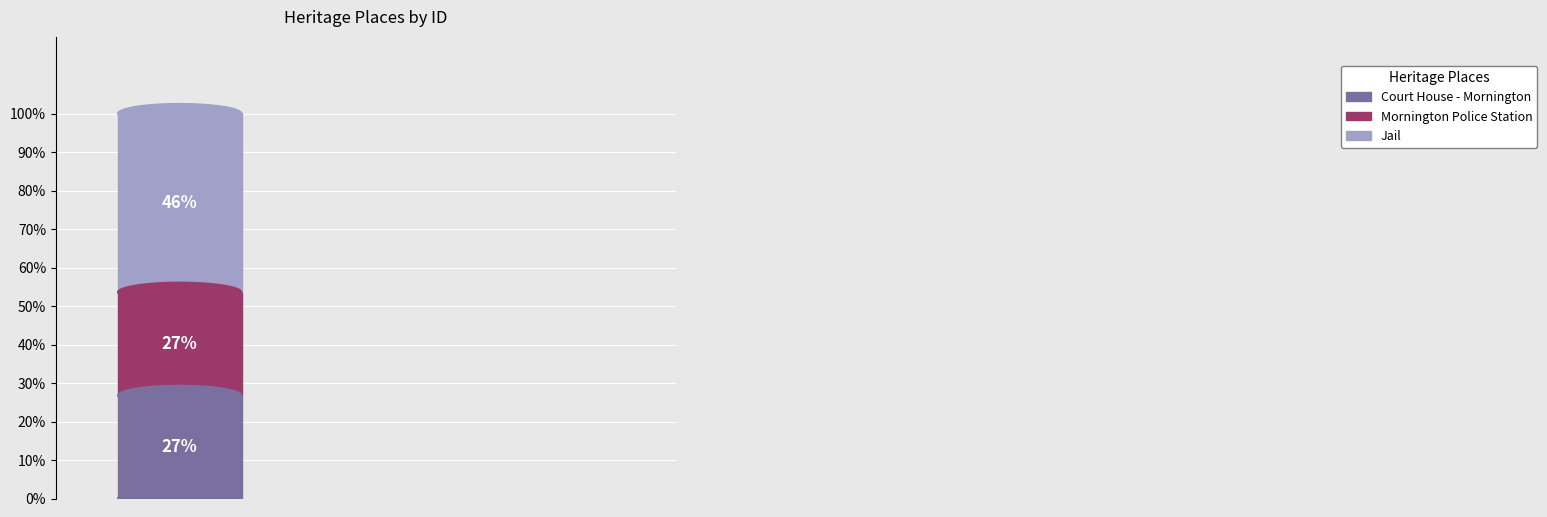

To the nearest percent, what is the difference between the largest and smallest slice percentages?

20%